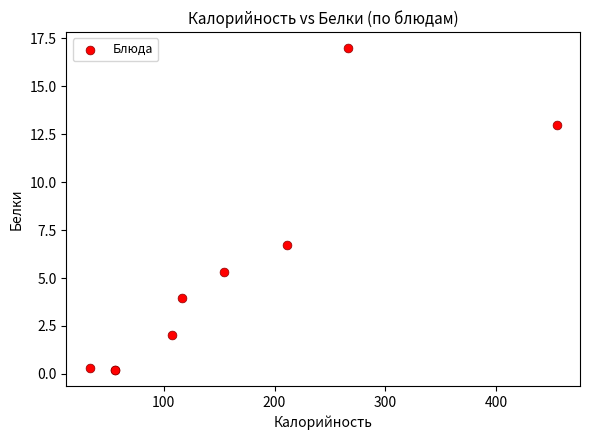

What Y value in the scatter plot is closest to 8?

6.7